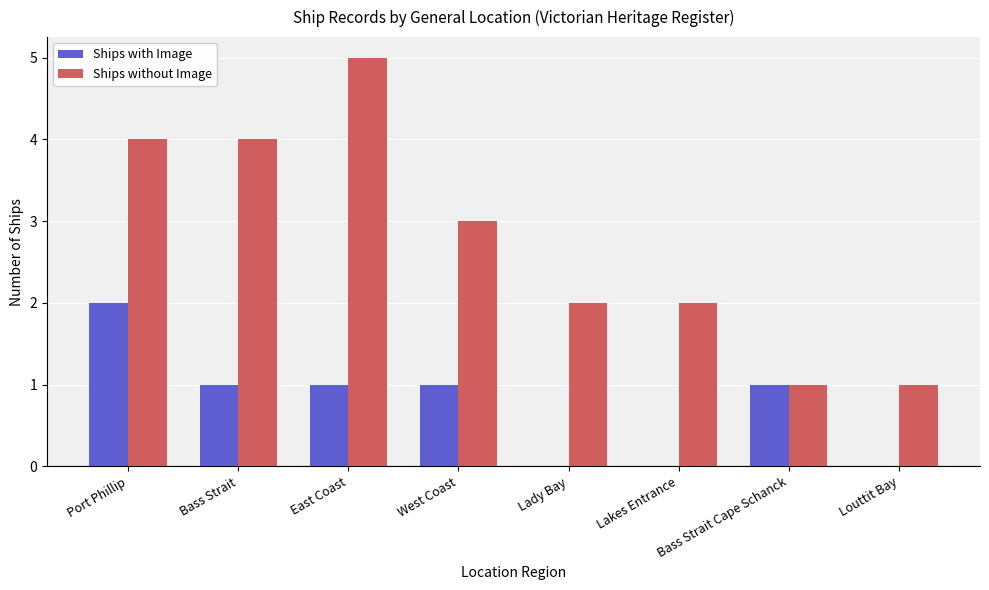

What is the sum of the Ships without Image values at Louttit Bay and East Coast?

6